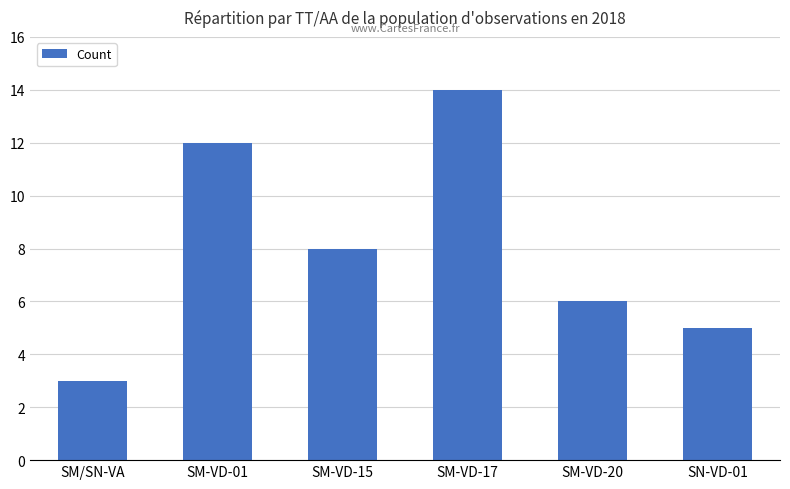

Count the number of data series in this chart.

1